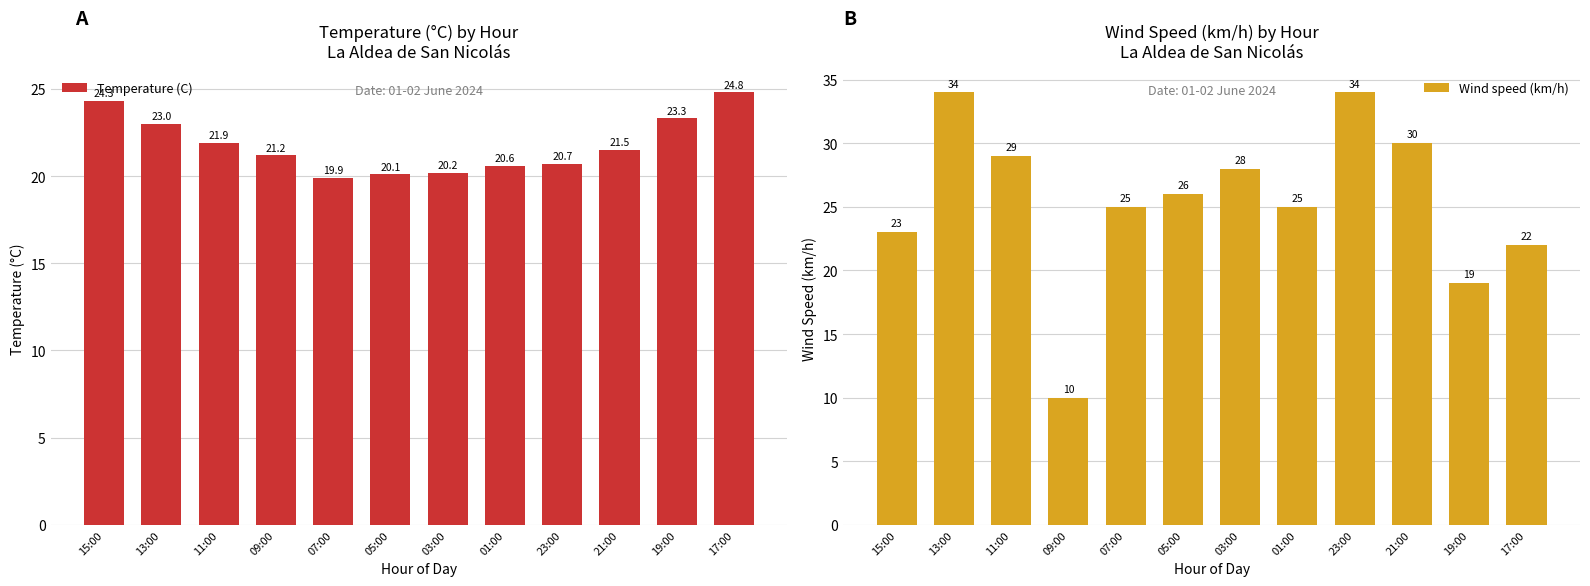

How many data points in Temperature (C) are above 21?

7